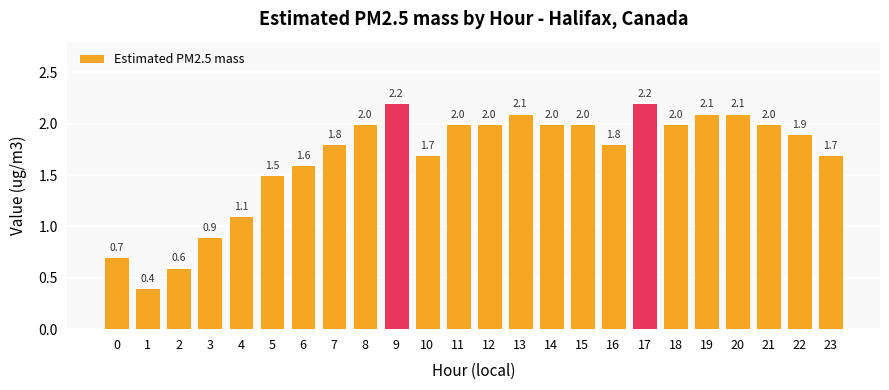

Where is the data nearest to the value 1?

3